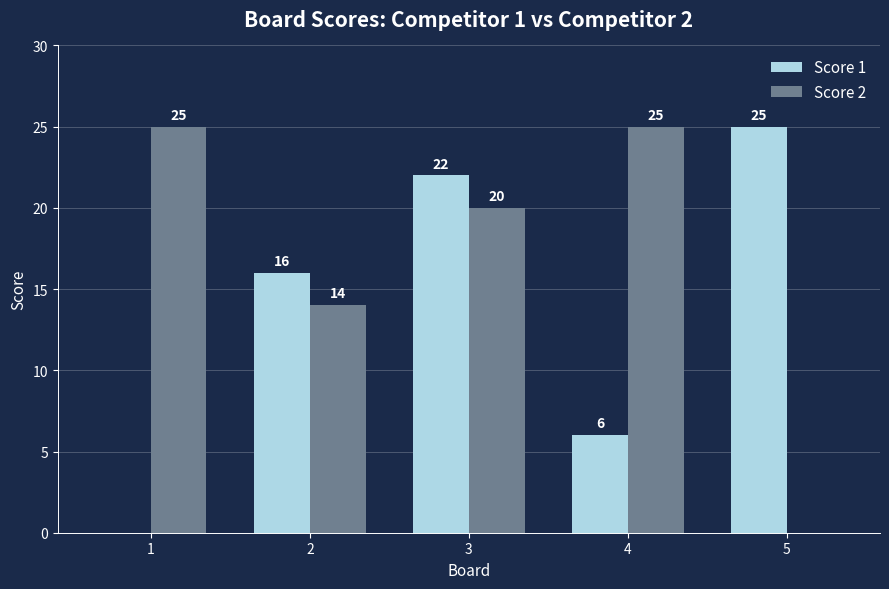

Count the Score 2 values in the range 14 to 25.

4